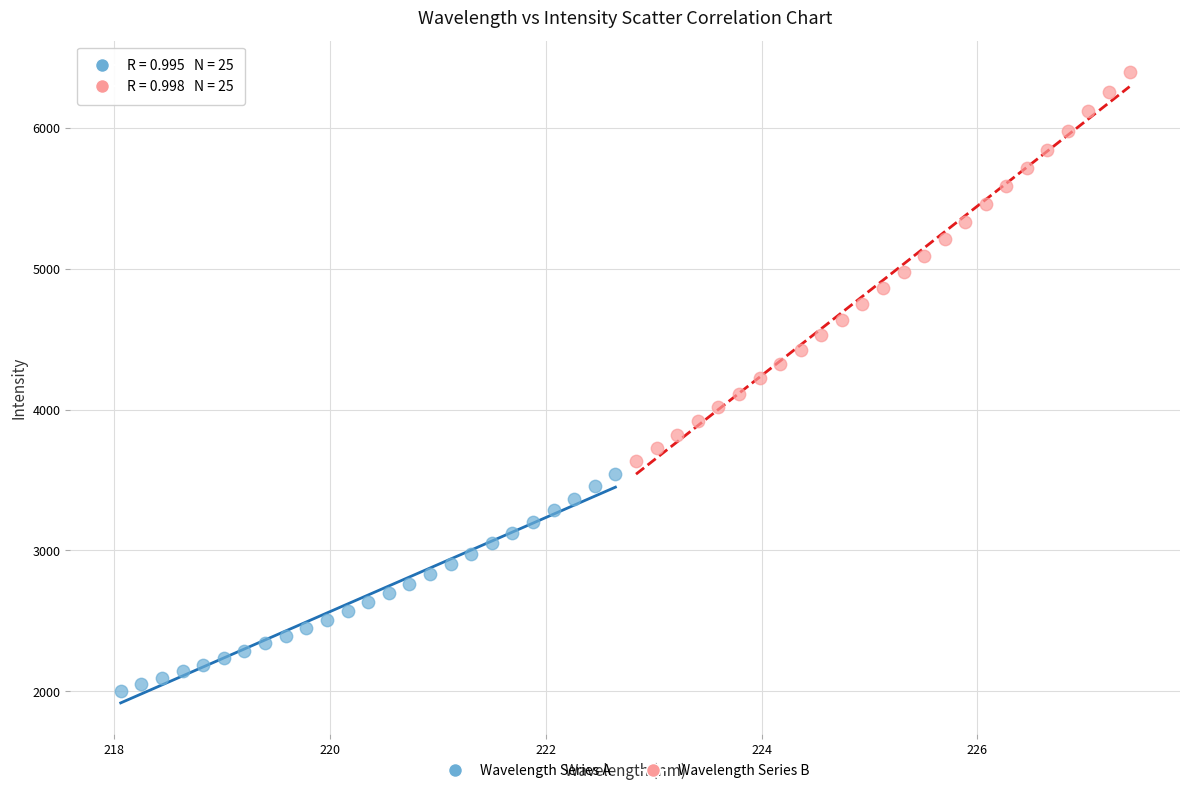

Which series contains the highest Y value?

Wavelength Series B